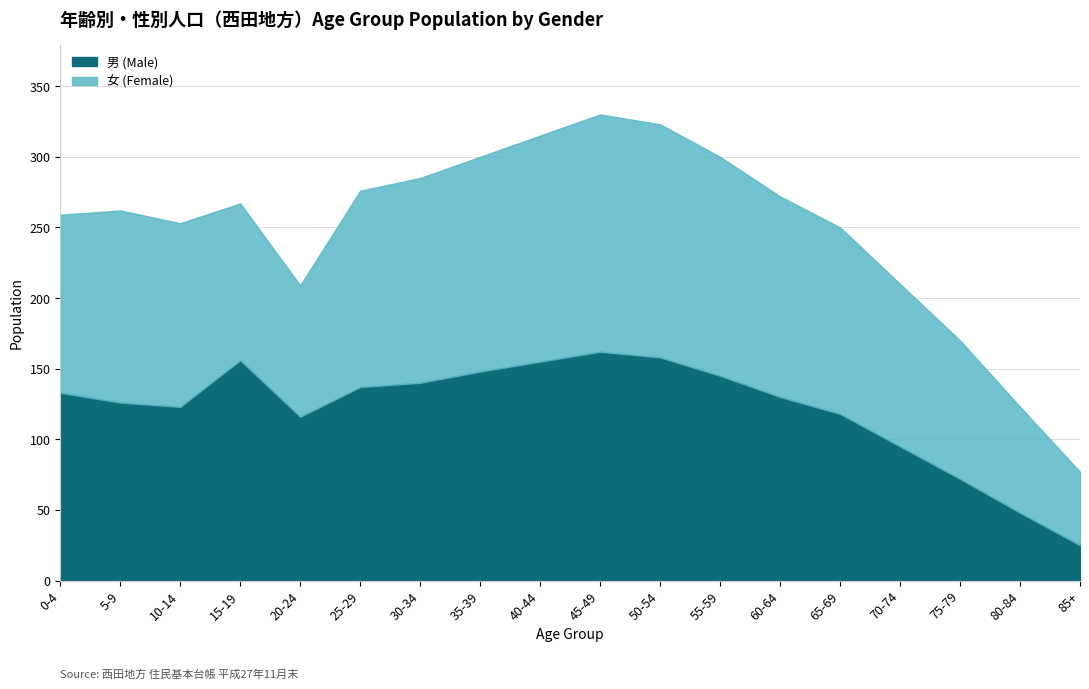

True or false: 男 (Male) and 女 (Female) cross at least once.

True